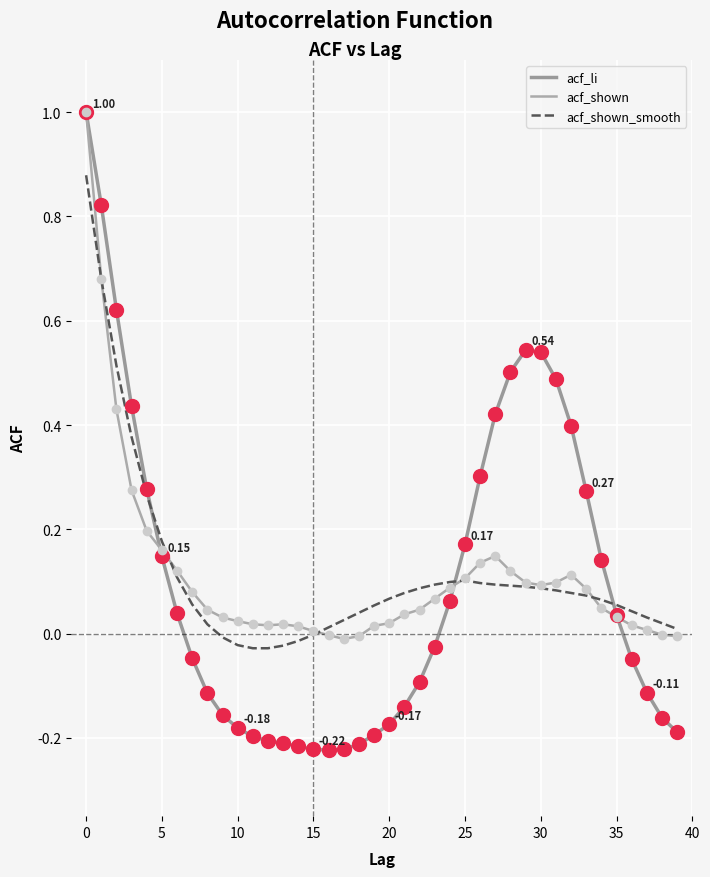

Is this an area chart (filled region under the line)?

No